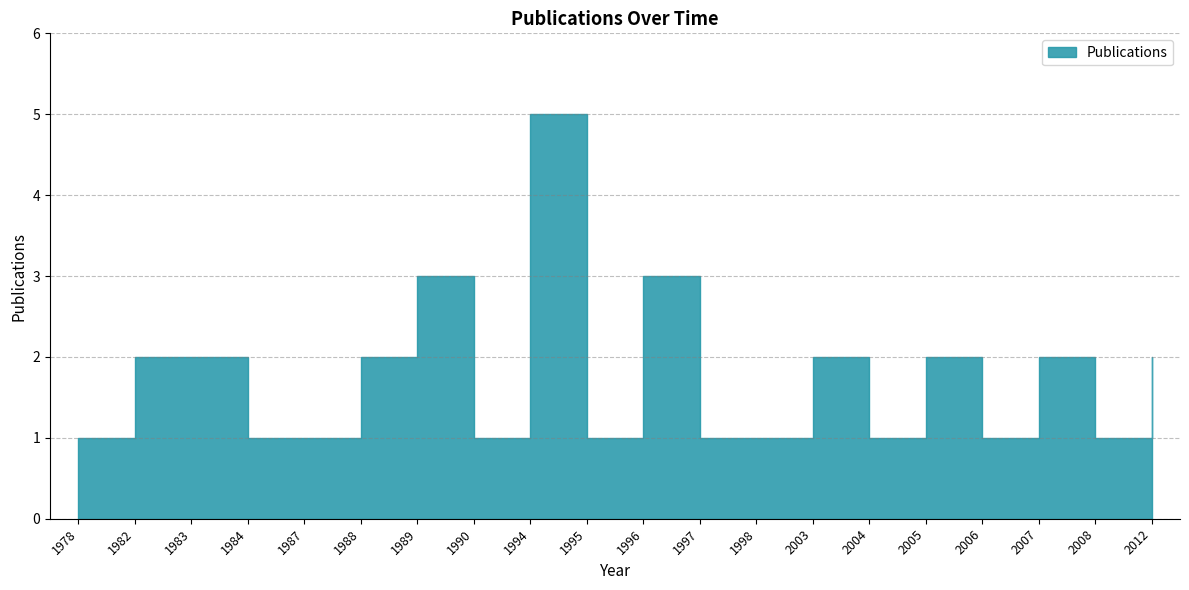

At which label does the data first exceed 2?

1989